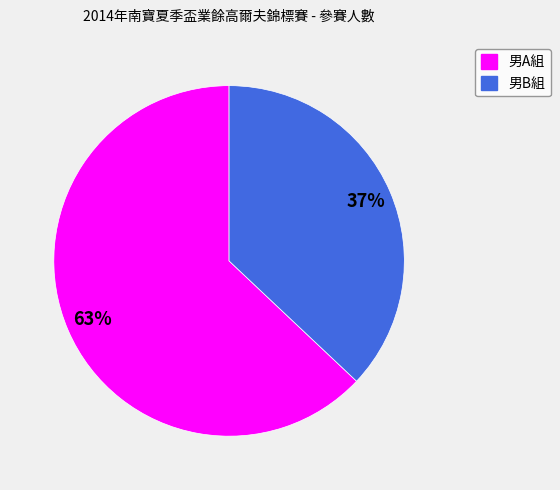

Which slice is the smallest?

男B組